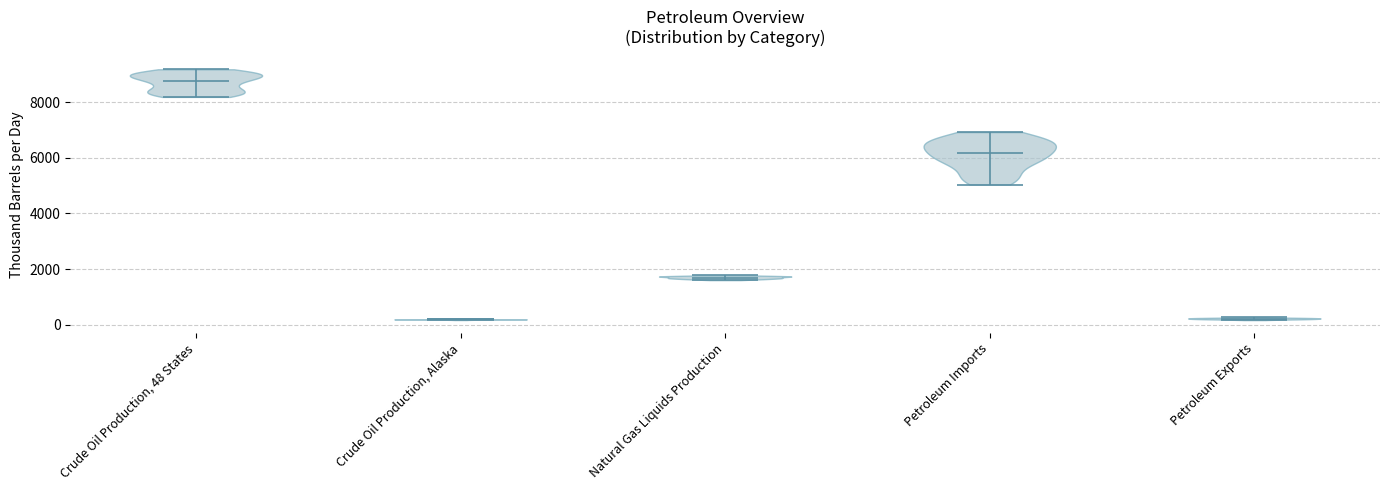

Which violin has the highest median line?

Crude Oil Production, 48 States